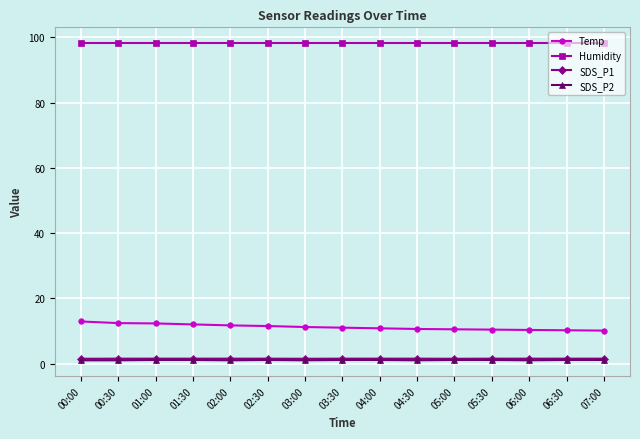

True or false: SDS_P2 and Humidity cross at least once.

False